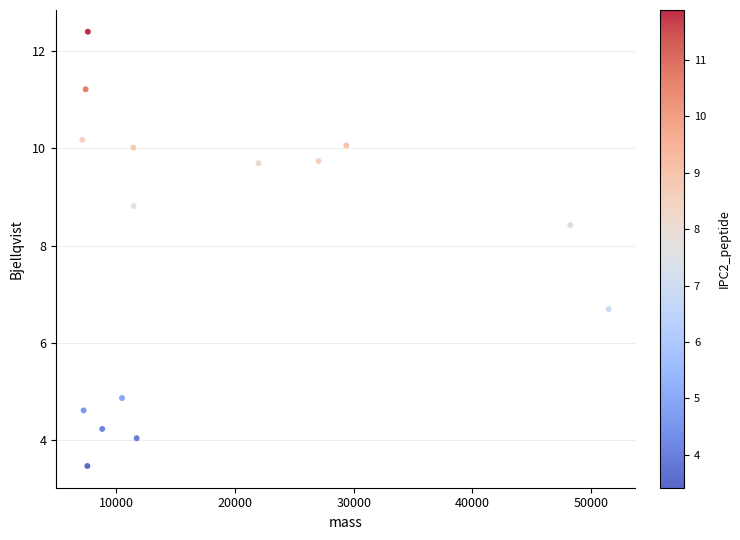

What is the range of Y values (max minus min)?

8.9